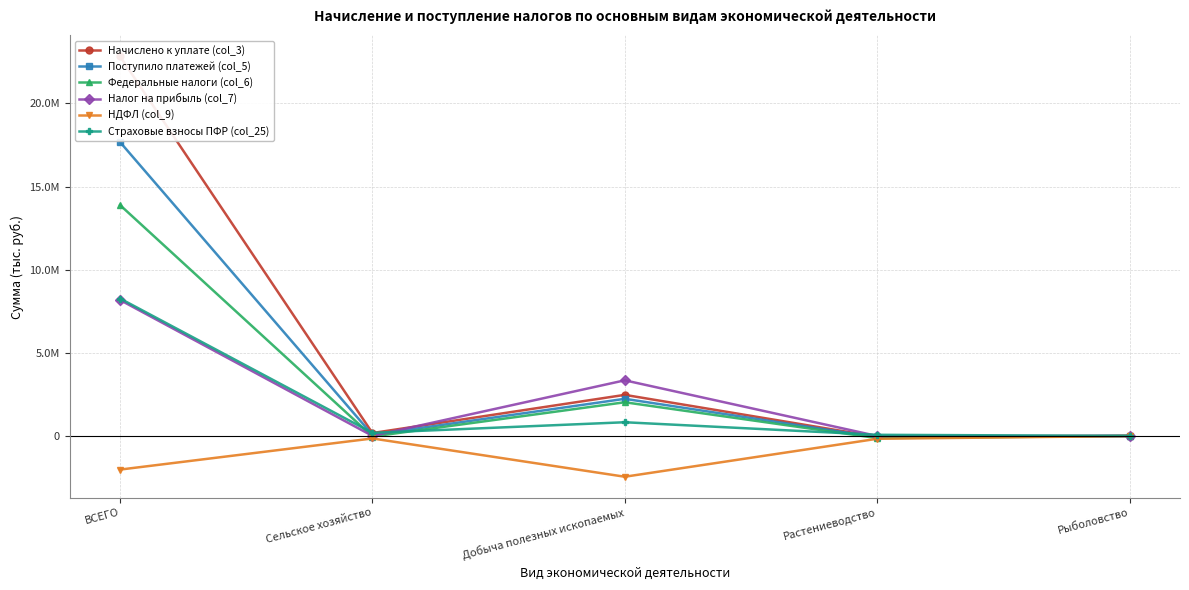

List the labels in order of Поступило платежей (col_5) value, smallest first.

Растениеводство, Рыболовство, Сельское хозяйство, Добыча полезных ископаемых, ВСЕГО